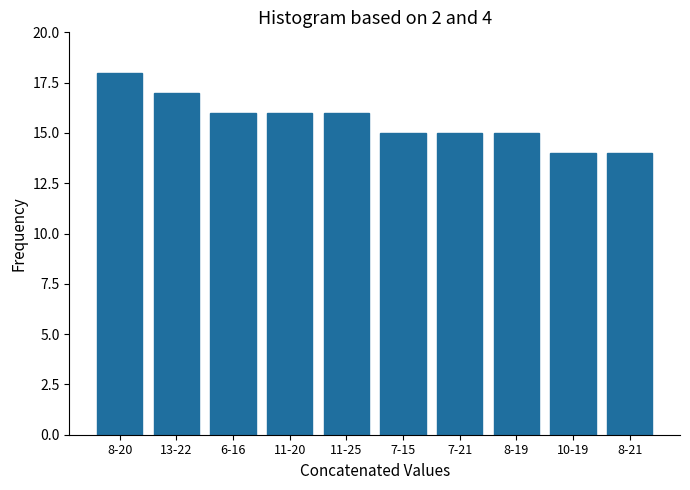

Reading left to right, transcribe all the data shown in this chart.

18	17	16	16	16	15	15	15	14	14